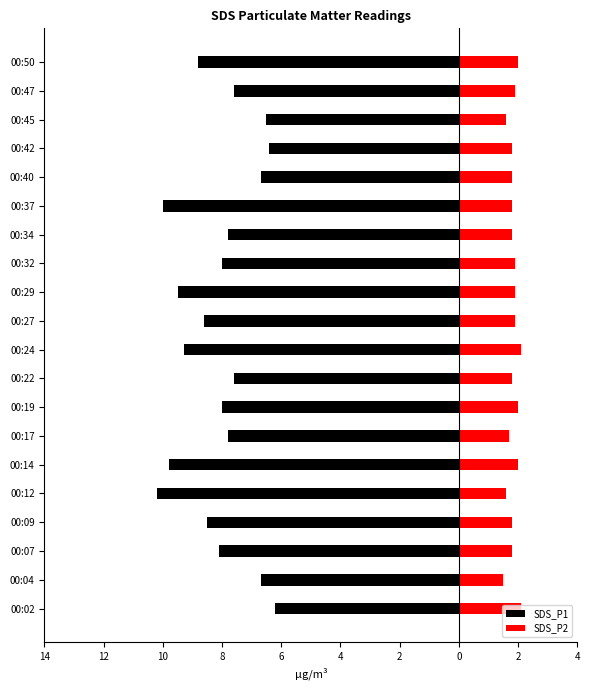

At which category is the sum across all series the highest?

00:02